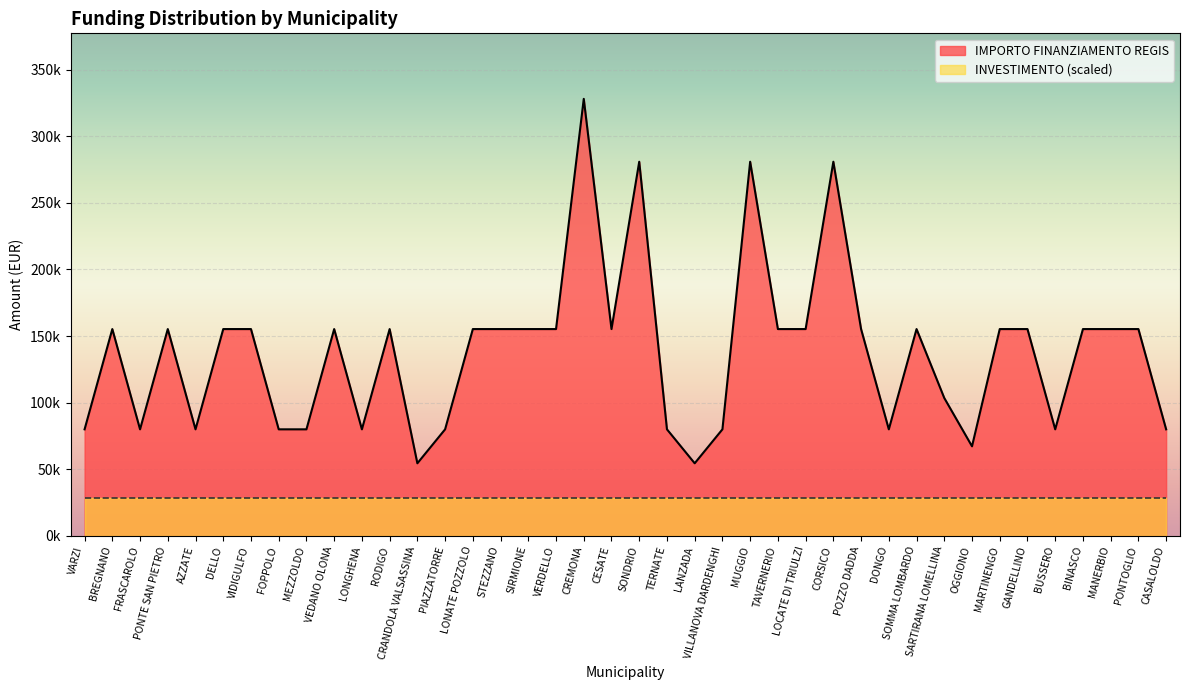

What are all the series names shown in the legend?

IMPORTO FINANZIAMENTO REGIS, INVESTIMENTO (scaled)